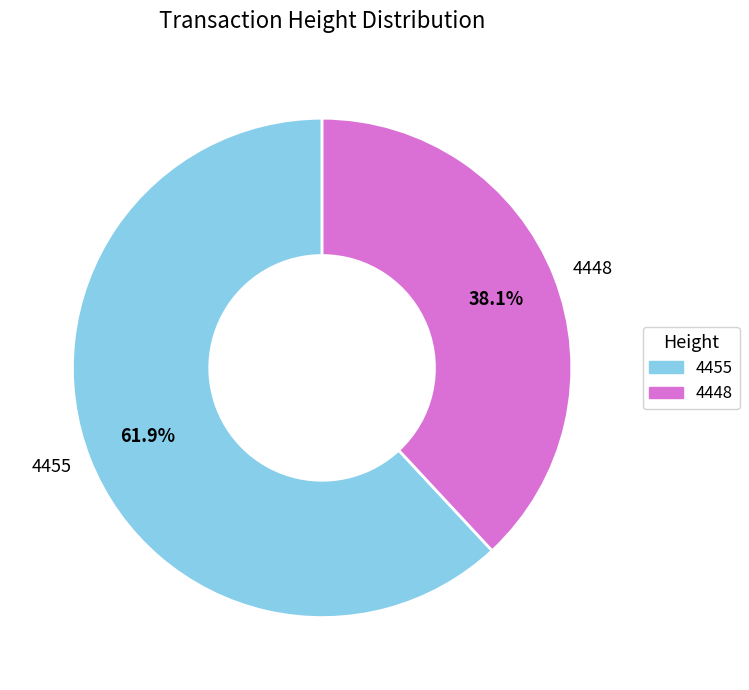

To the nearest percent, what is the difference between the 4455 and 4448 slice percentages?

24%